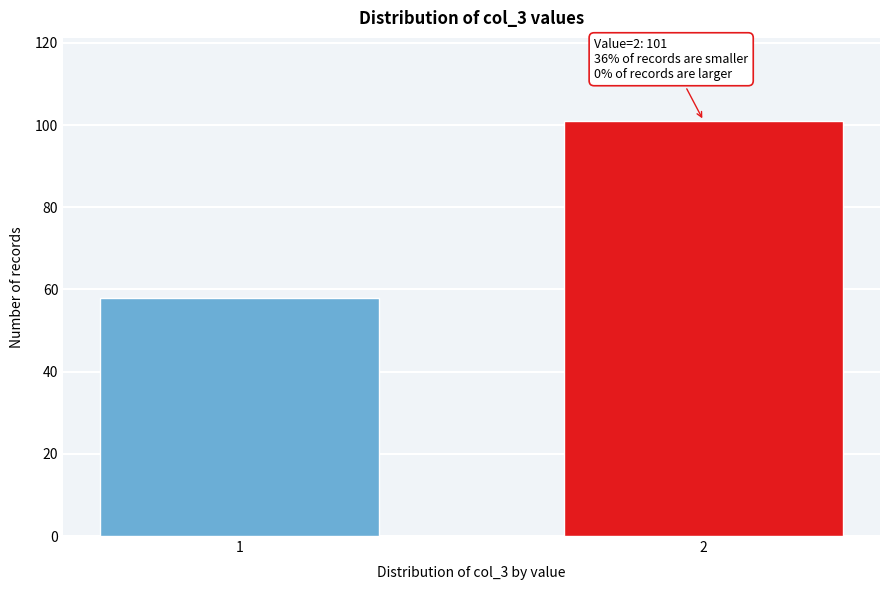

Reading right to left, what are all the values shown in this chart?

101	58